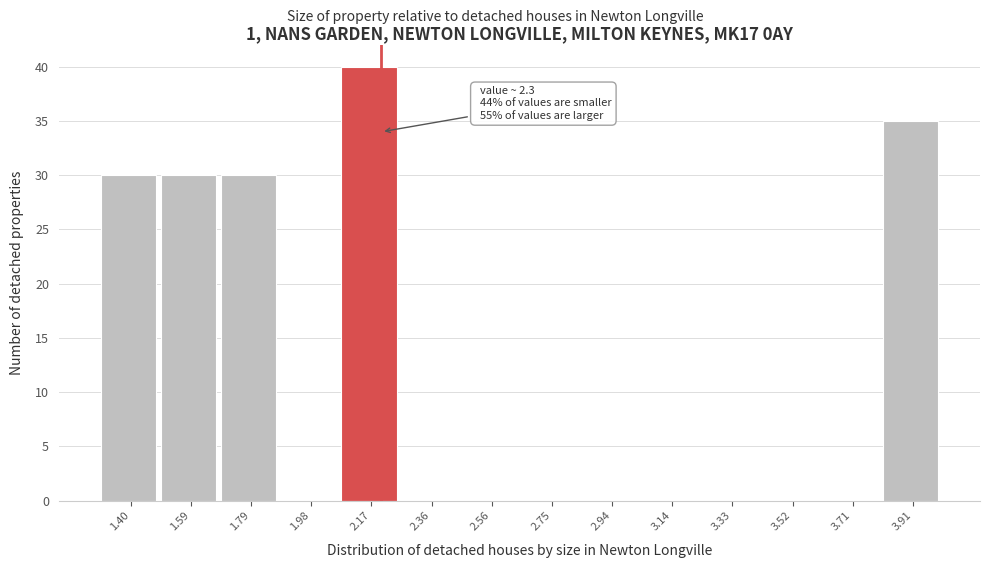

Reading left to right, transcribe all the data shown in this chart.

1.40=30	1.59=30	1.79=30	1.98=0	2.17=40	2.36=0	2.56=0	2.75=0	2.94=0	3.14=0	3.33=0	3.52=0	3.71=0	3.91=35